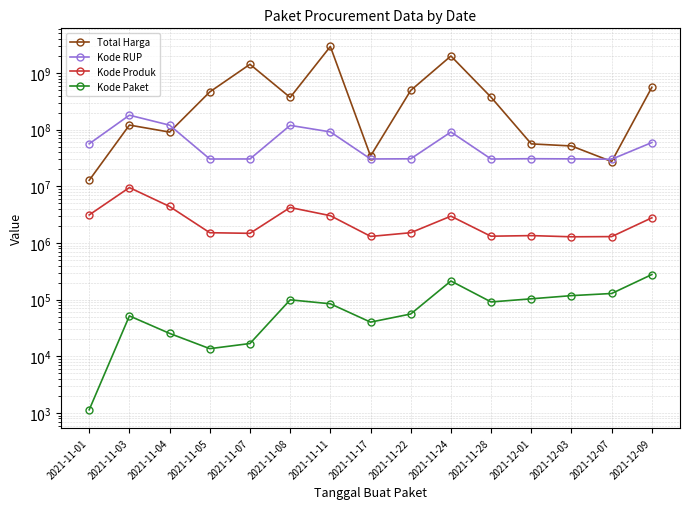

What is the minimum value for Kode Paket?

1139